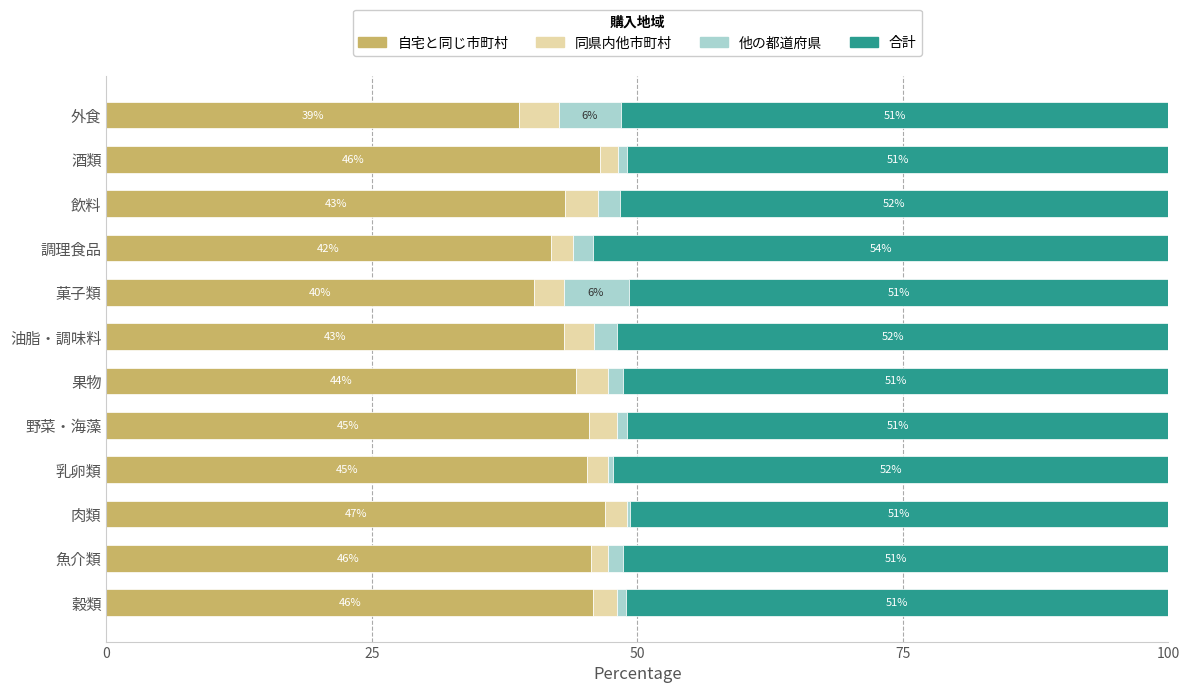

Count the number of data series in this chart.

4